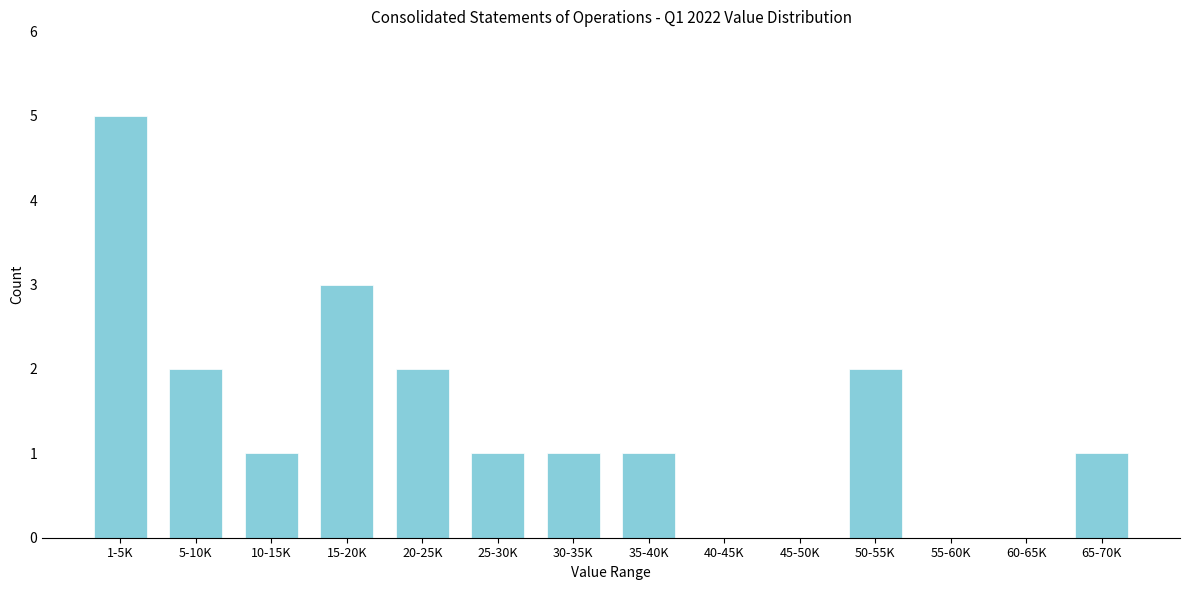

Reading right to left, transcribe all the data shown in this chart.

65-70K=1	60-65K=0	55-60K=0	50-55K=2	45-50K=0	40-45K=0	35-40K=1	30-35K=1	25-30K=1	20-25K=2	15-20K=3	10-15K=1	5-10K=2	1-5K=5